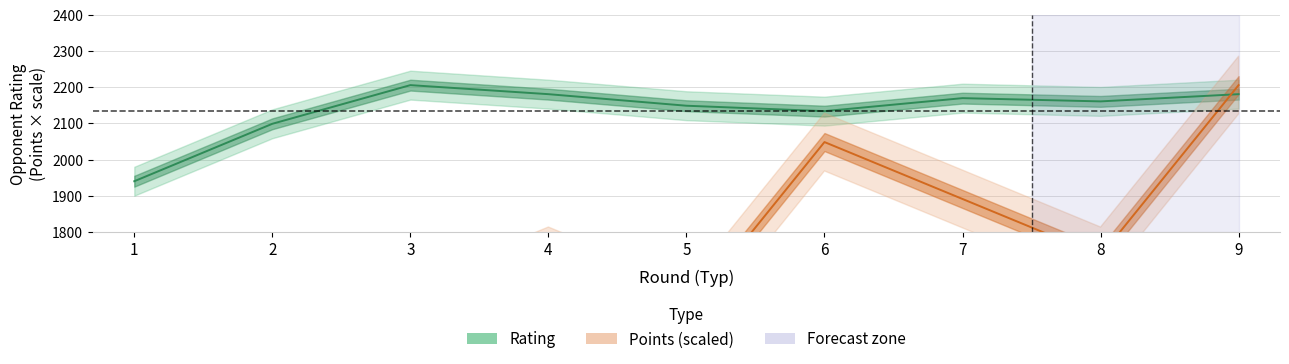

How many data points in Points (scaled) are less than 1733?

4